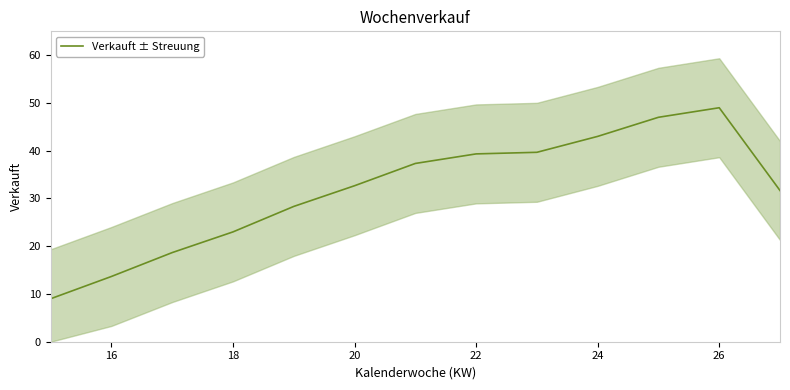

Reading left to right, extract all data points from this chart.

9.0	13.7	18.7	23.0	28.3	32.7	37.3	39.3	39.7	43.0	47.0	49.0	31.7